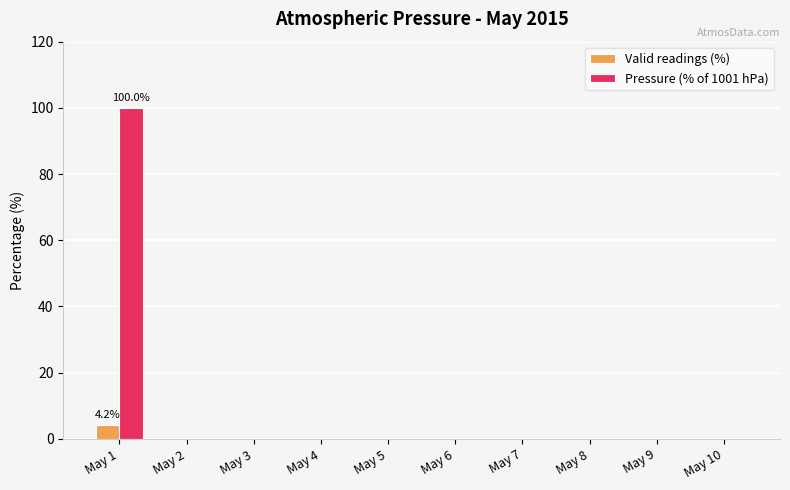

What are all the series names shown in the legend?

Valid readings (%), Pressure (% of 1001 hPa)